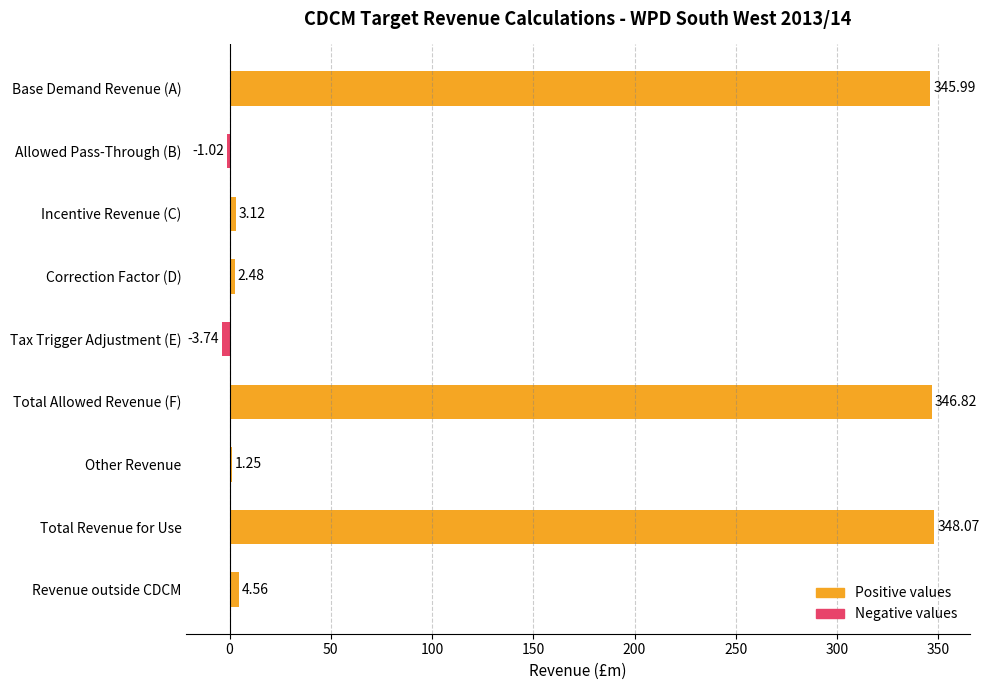

Which series has the largest range (max minus min)?

Positive values